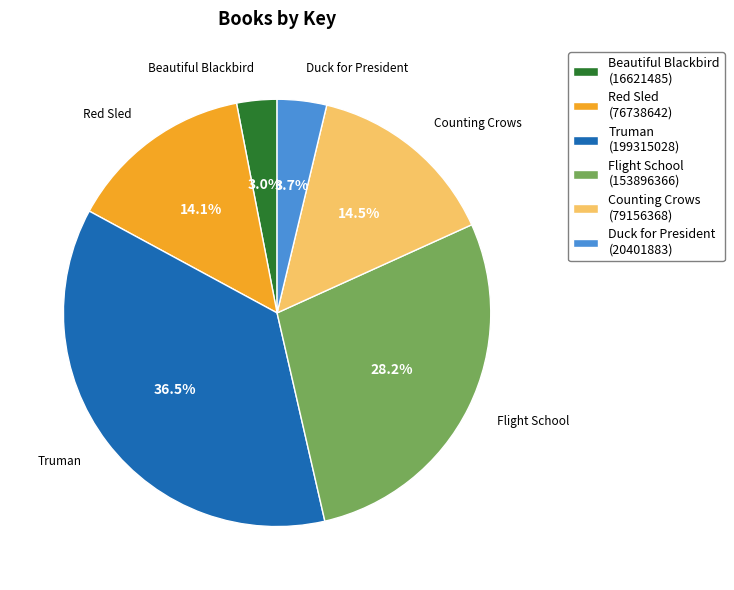

Do Counting Crows (79156368) and Flight School (153896366) together represent more than half of the pie?

No